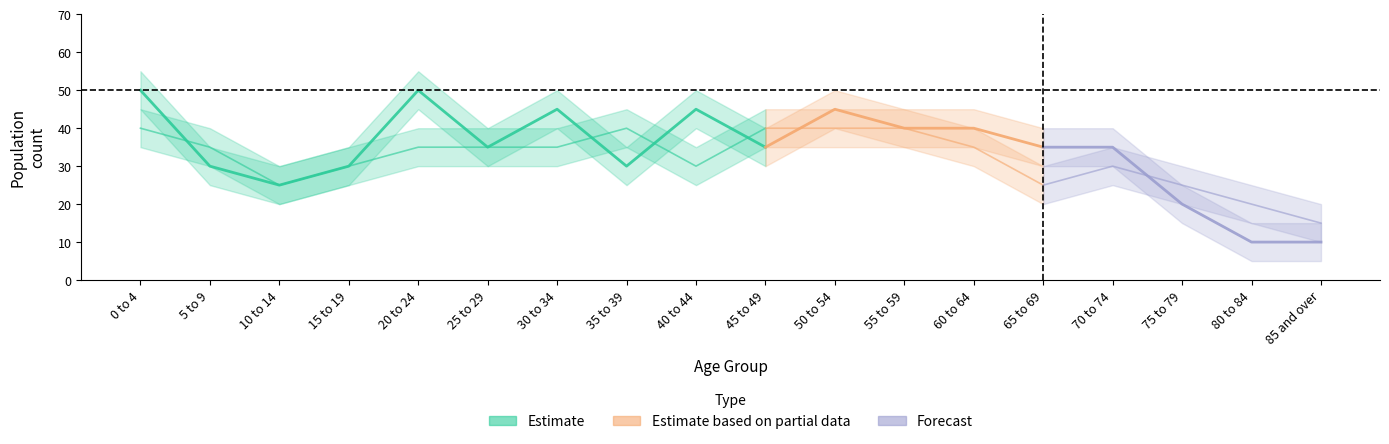

In Male, how many points are higher than both neighbors (excluding endpoints)?

4